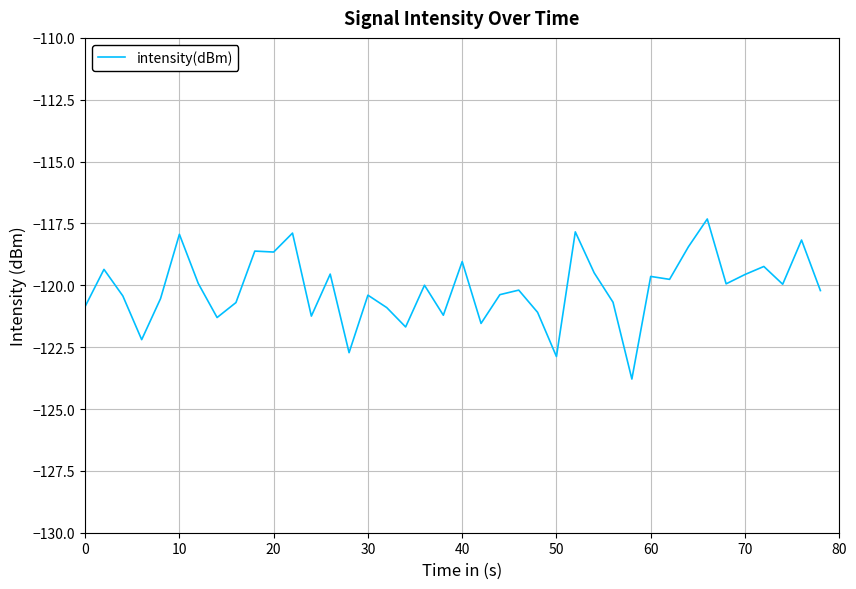

What is the smallest value displayed?

-123.8